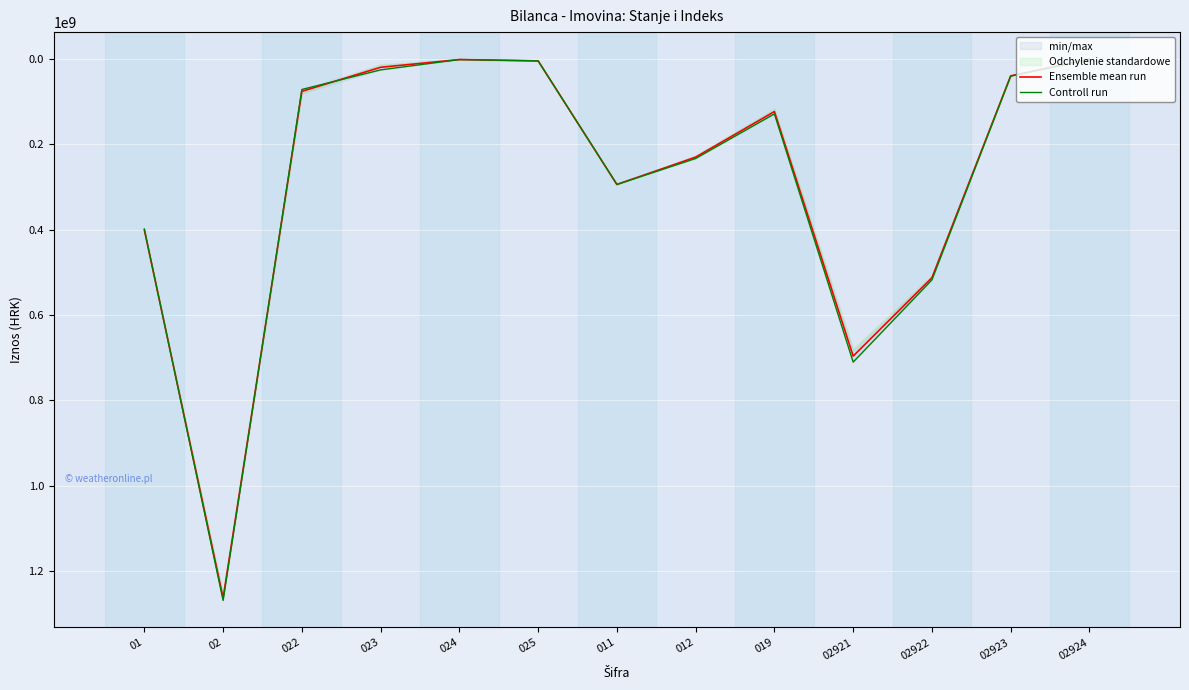

Where does the Ensemble mean run series first go above 123608816?

01